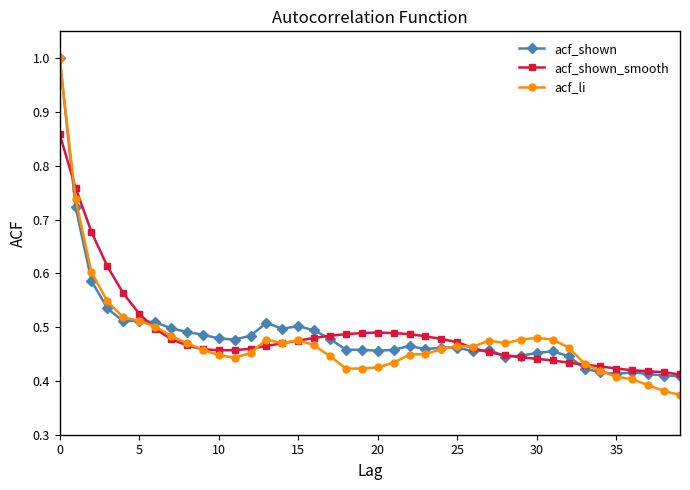

True or false: acf_shown_smooth has more than 0 points higher than both neighbors.

True